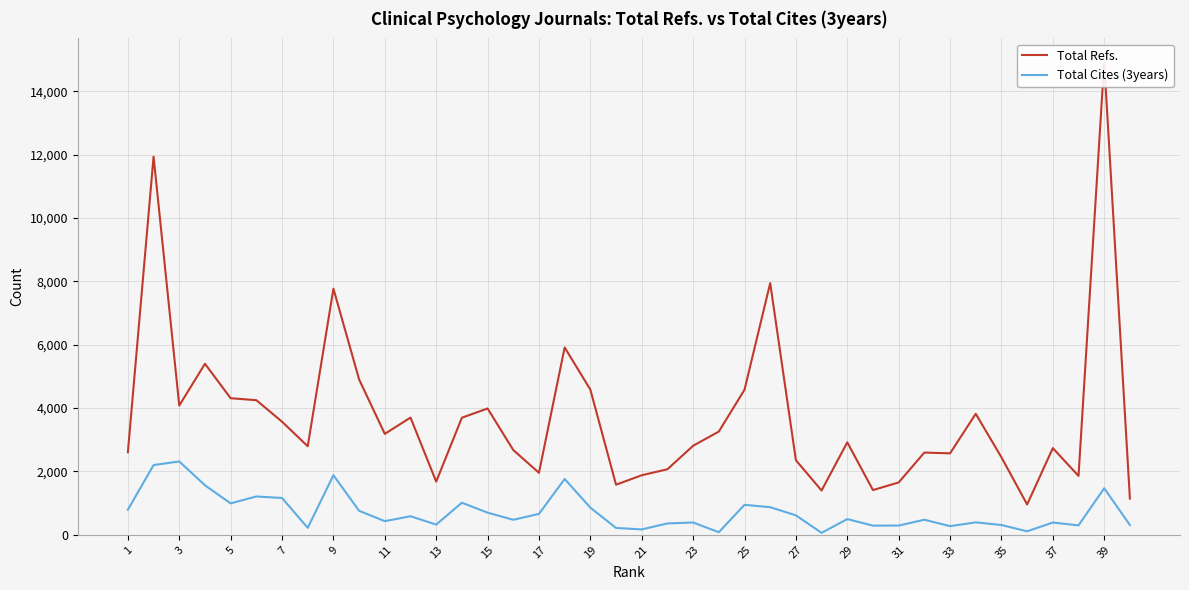

What is the difference between the Total Cites (3years) values at 9 and 27?

1266